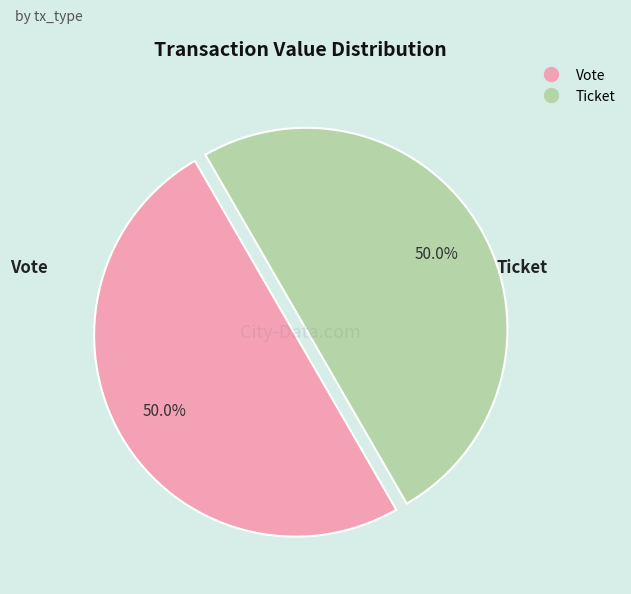

How many slices are in this pie chart?

2